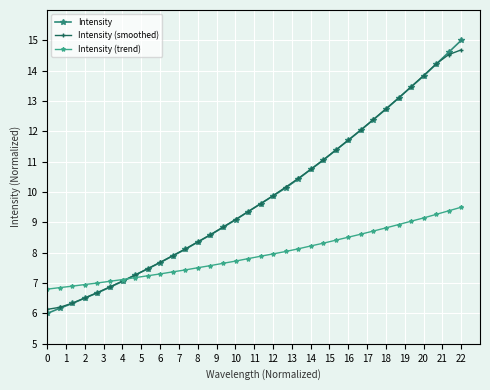

Reading left to right, list all the values displayed in this chart.

Intensity: 6.0	6.2	6.3	6.5	6.7	6.9	7.1	7.3	7.5	7.7	7.9	8.1	8.4	8.6	8.8	9.1	9.4	9.6	9.9	10.1	10.4	10.7	11.1	11.4	11.7	12.0	12.4	12.7	13.1	13.5	13.8	14.2	14.6	15.0
Intensity (smoothed): 6.1	6.2	6.3	6.5	6.7	6.9	7.1	7.3	7.5	7.7	7.9	8.1	8.4	8.6	8.8	9.1	9.4	9.6	9.9	10.2	10.4	10.7	11.1	11.4	11.7	12.1	12.4	12.7	13.1	13.5	13.8	14.2	14.5	14.7
Intensity (trend): 6.8	6.9	6.9	7.0	7.0	7.1	7.1	7.2	7.2	7.3	7.4	7.4	7.5	7.6	7.7	7.7	7.8	7.9	8.0	8.0	8.1	8.2	8.3	8.4	8.5	8.6	8.7	8.8	8.9	9.0	9.1	9.3	9.4	9.5